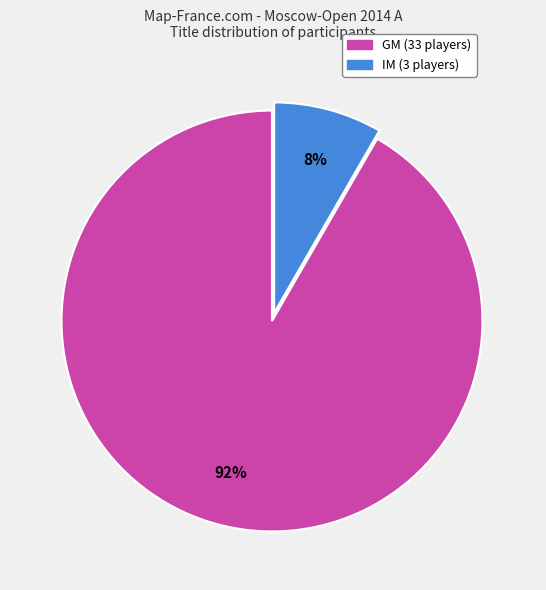

Is there any slice that represents more than half of the pie?

Yes